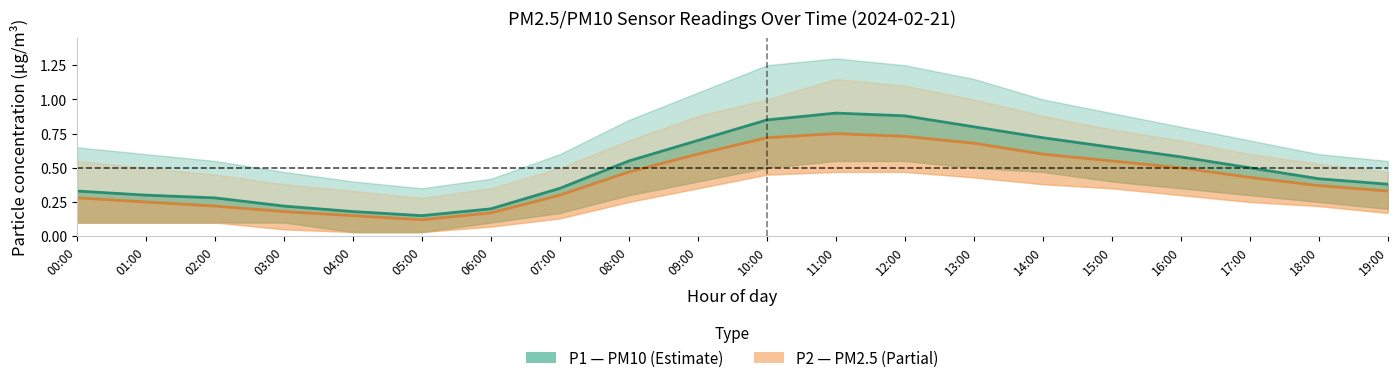

What value does the P2 (PM2.5) series have at 17:00?

0.4